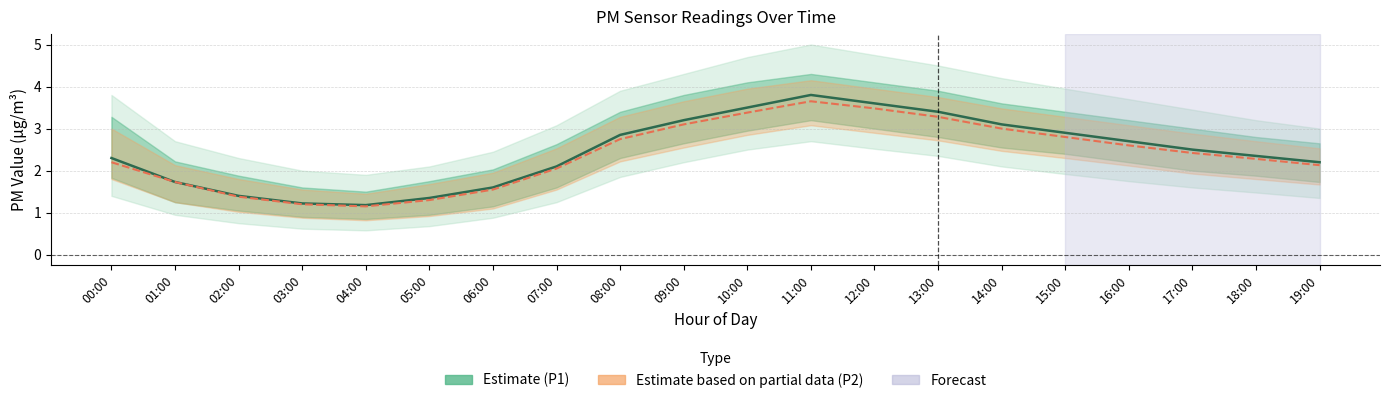

How many data points does each series have?

20